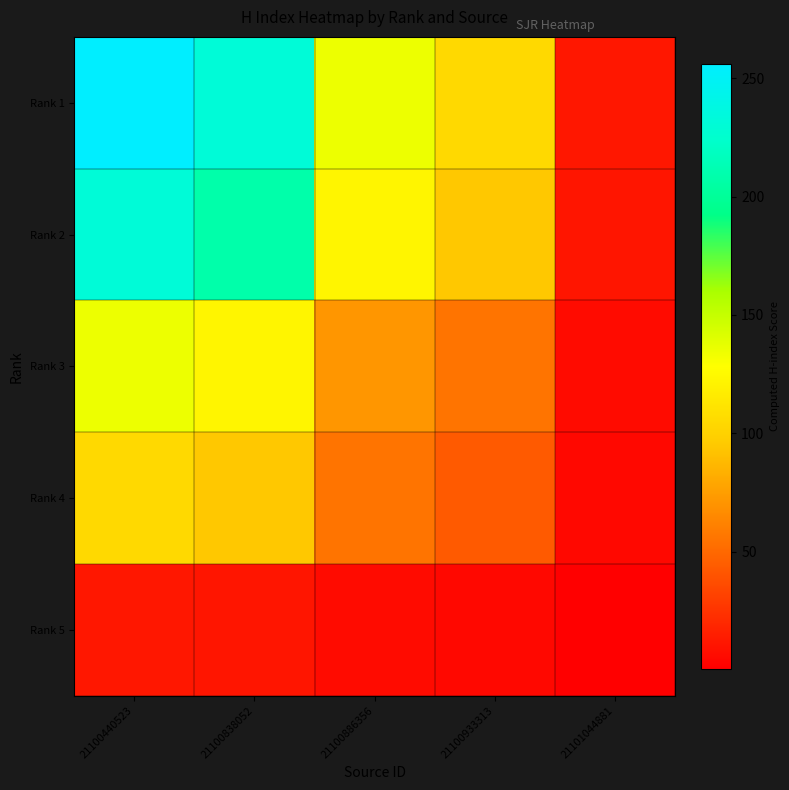

Which series changed the most between 21100886356 and 21100933313?

Rank 1